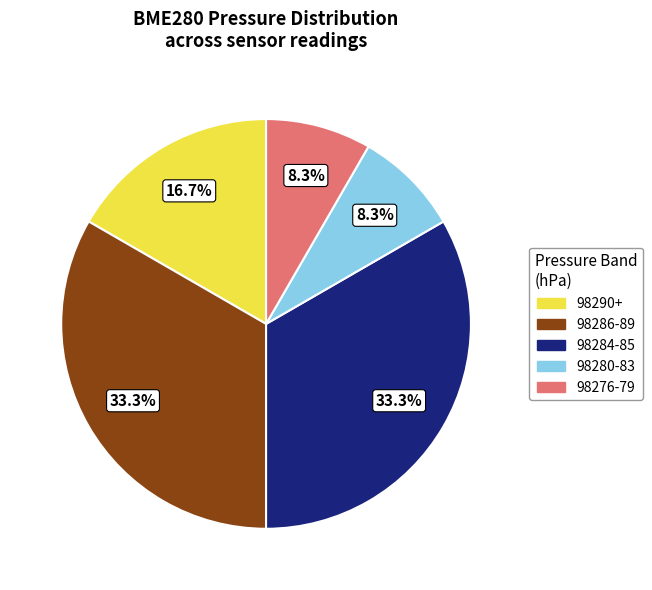

To the nearest percent, what is the average slice percentage?

20%